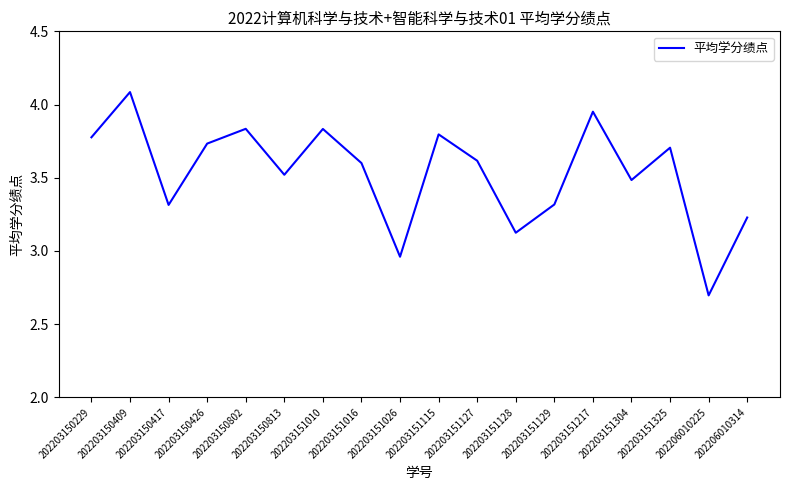

What is the difference between the maximum and second lowest values?

1.1